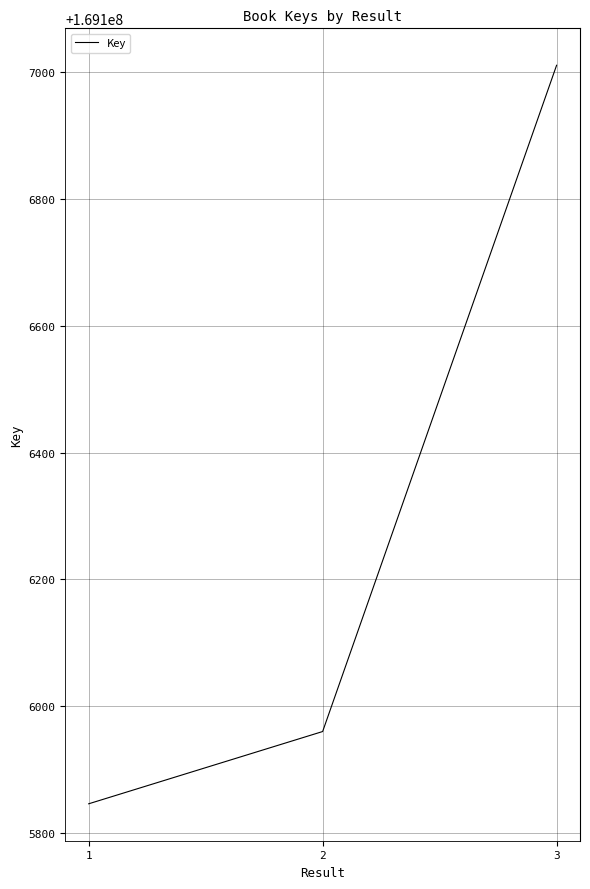

How many values are below 169105960?

1